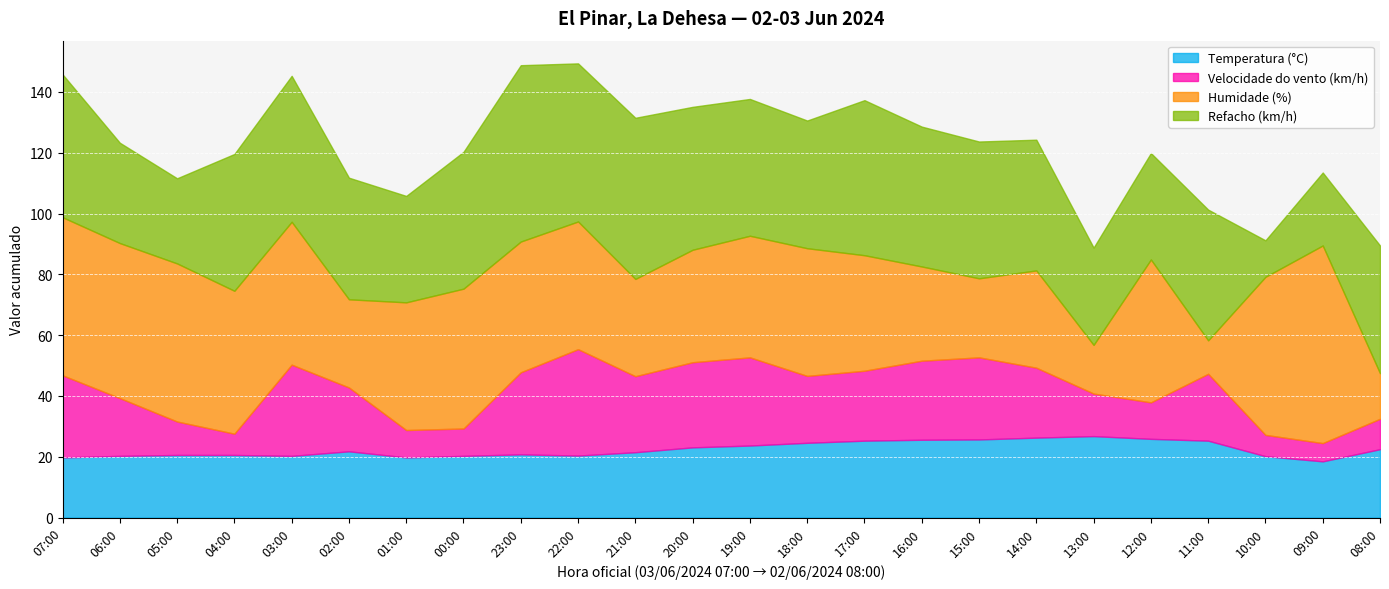

At which label does Velocidade do vento (km/h) first exceed 22?

07:00